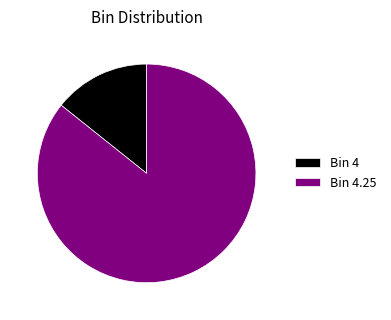

Which has a higher value, Bin 4.25 or Bin 4?

Bin 4.25